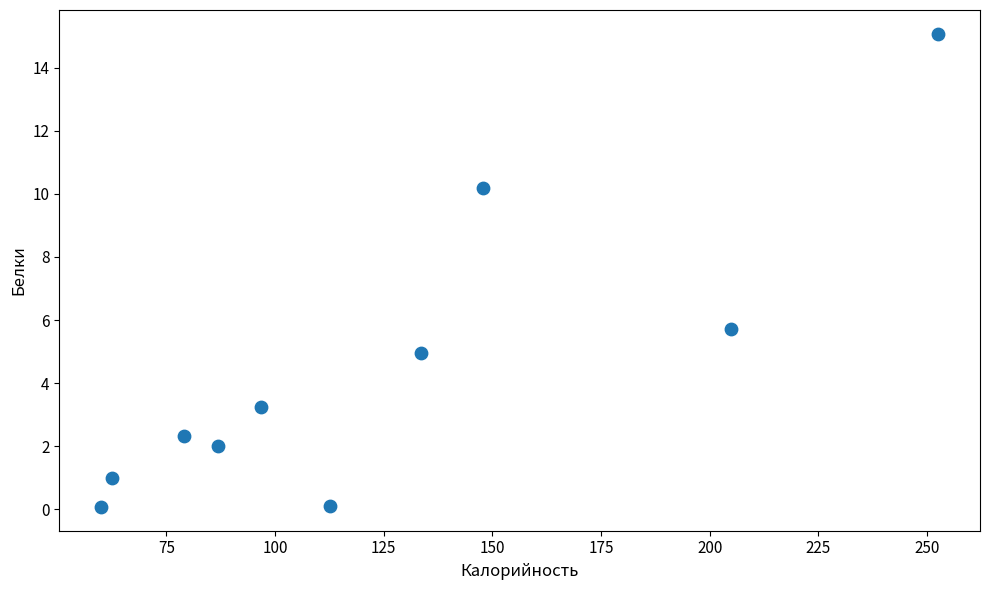

What is the range of X values (max minus min)?

192.6